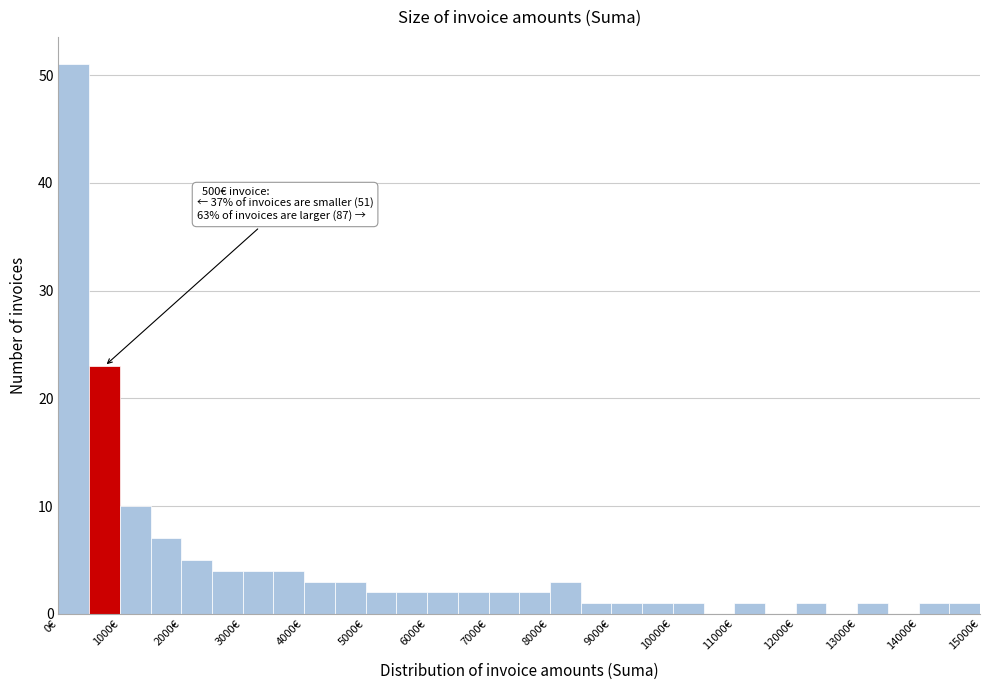

Which range on the x-axis has the tallest bar?

0 to 500